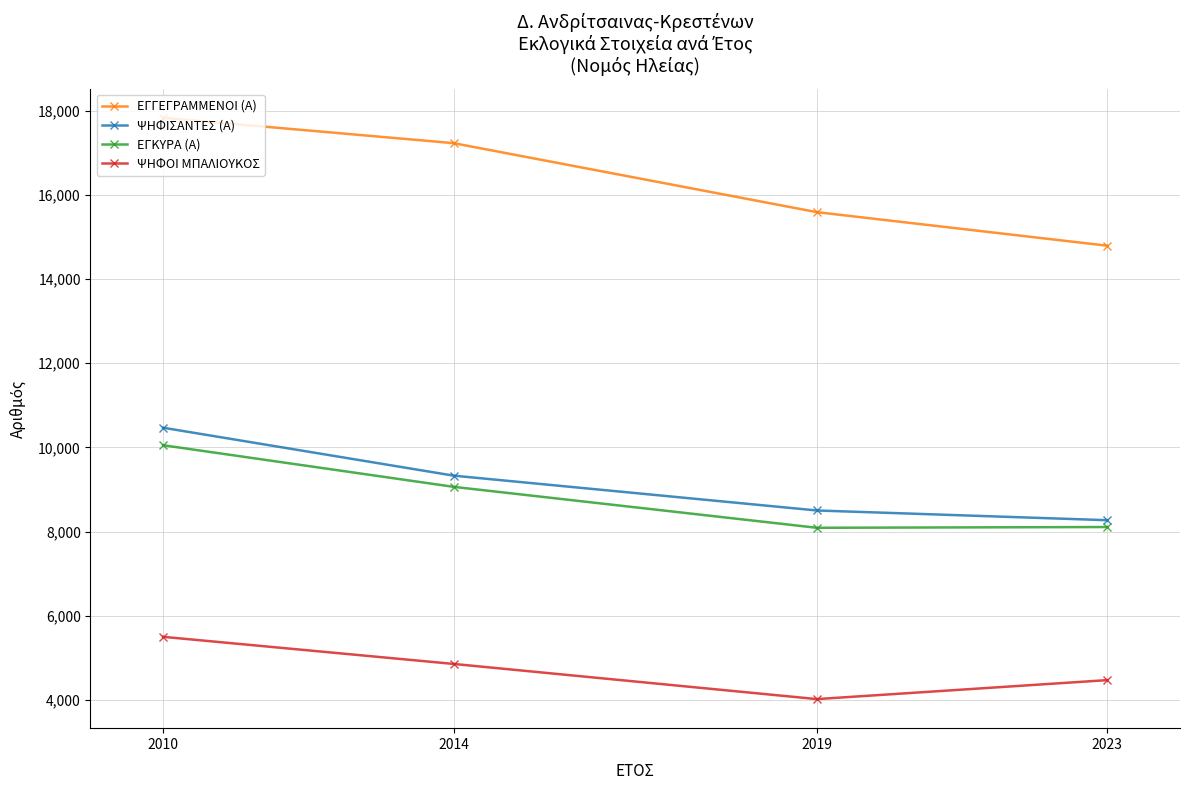

At which category is the sum across all series the highest?

2010